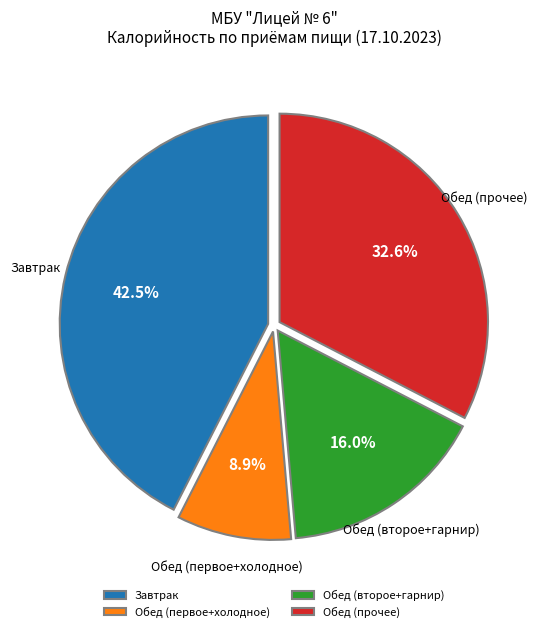

To the nearest percent, what is the difference between the largest and smallest slice percentages?

34%